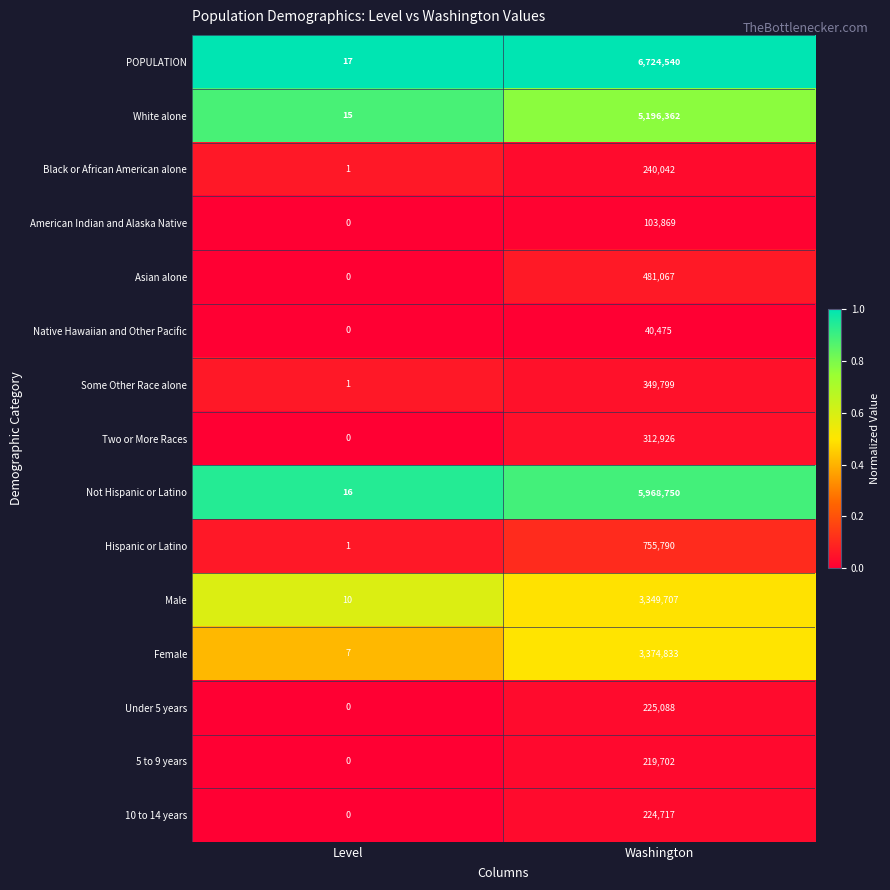

How many categories are shown in the chart?

2